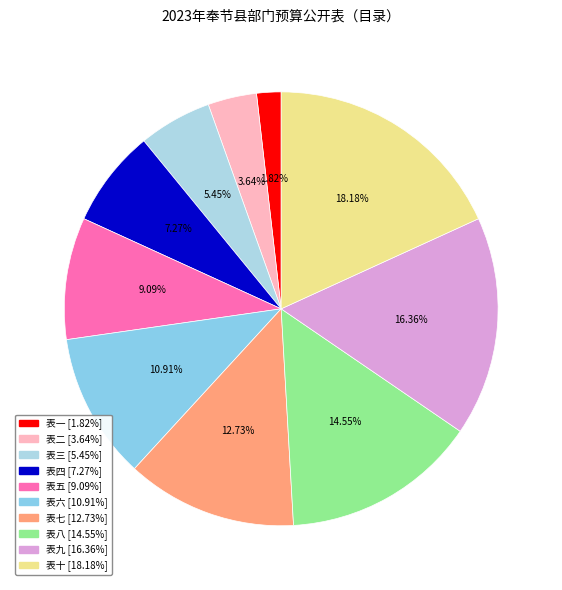

To the nearest percent, what is the difference between the 表九 and 表三 slice percentages?

11%